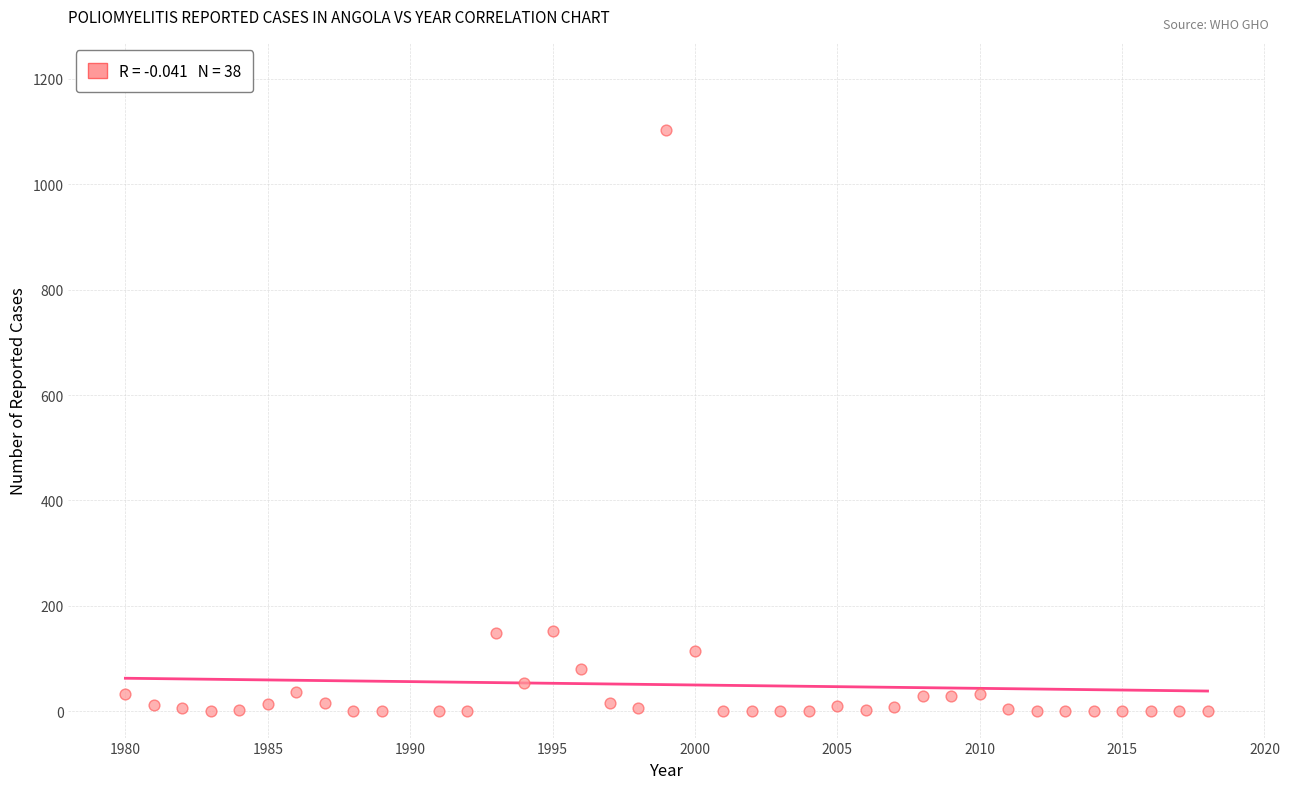

What is the range of Y values (max minus min)?

1103